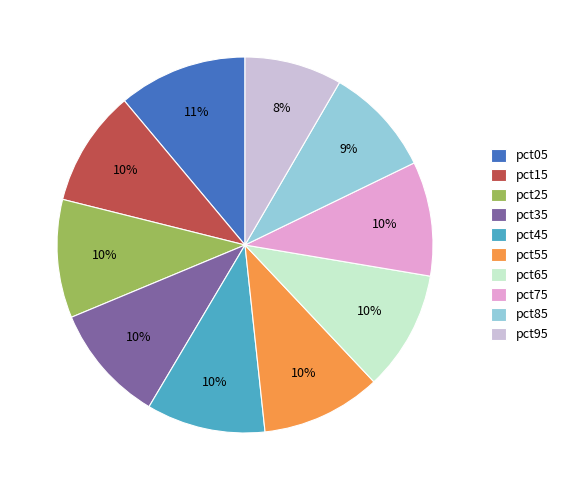

How many segments does this pie chart have?

10